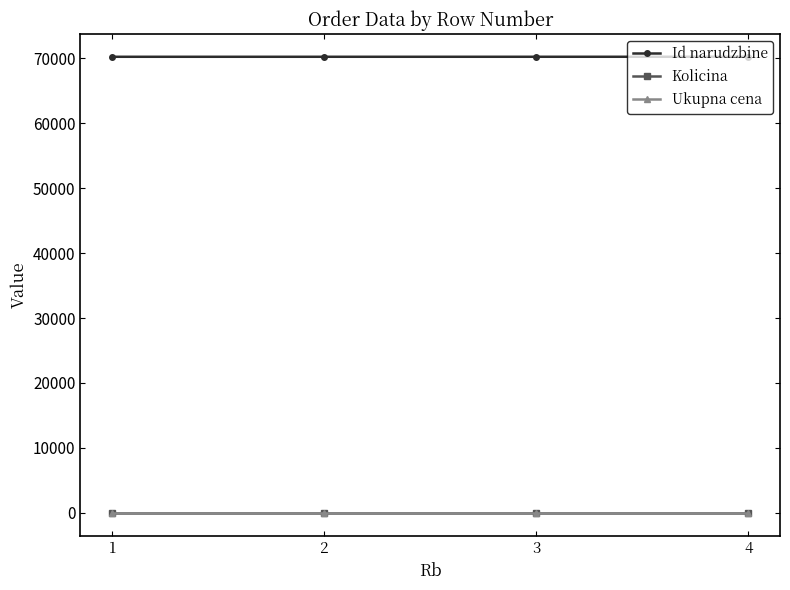

Does the chart display data point markers on the line(s)?

Yes